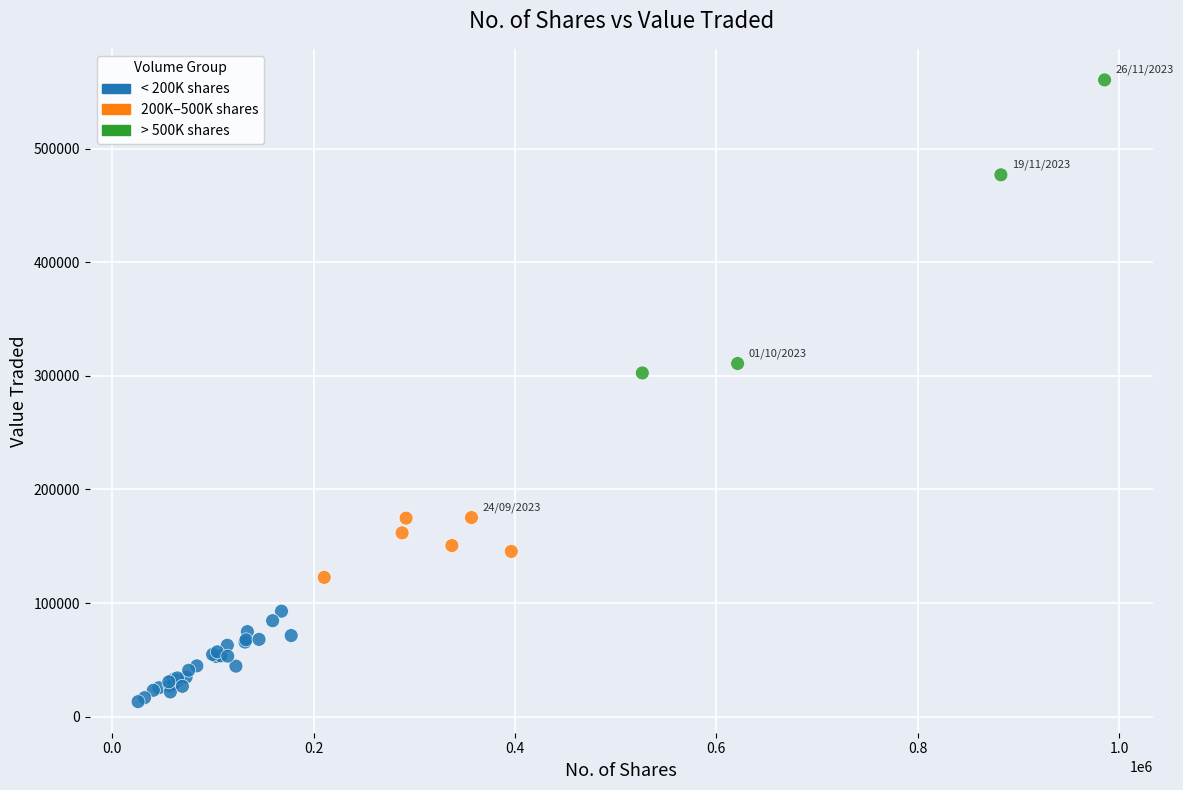

What Y value in the scatter plot is closest to 286899?

302583